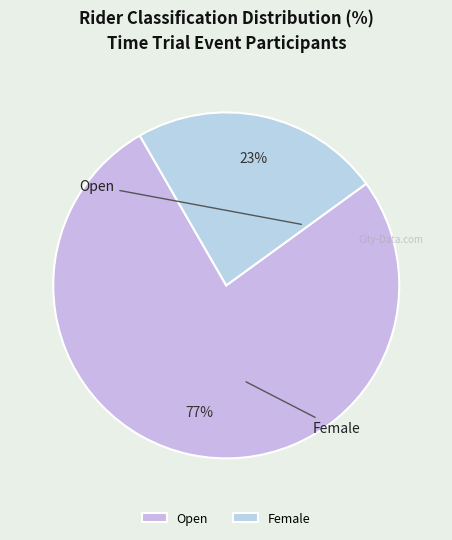

Which slice is the largest?

Open